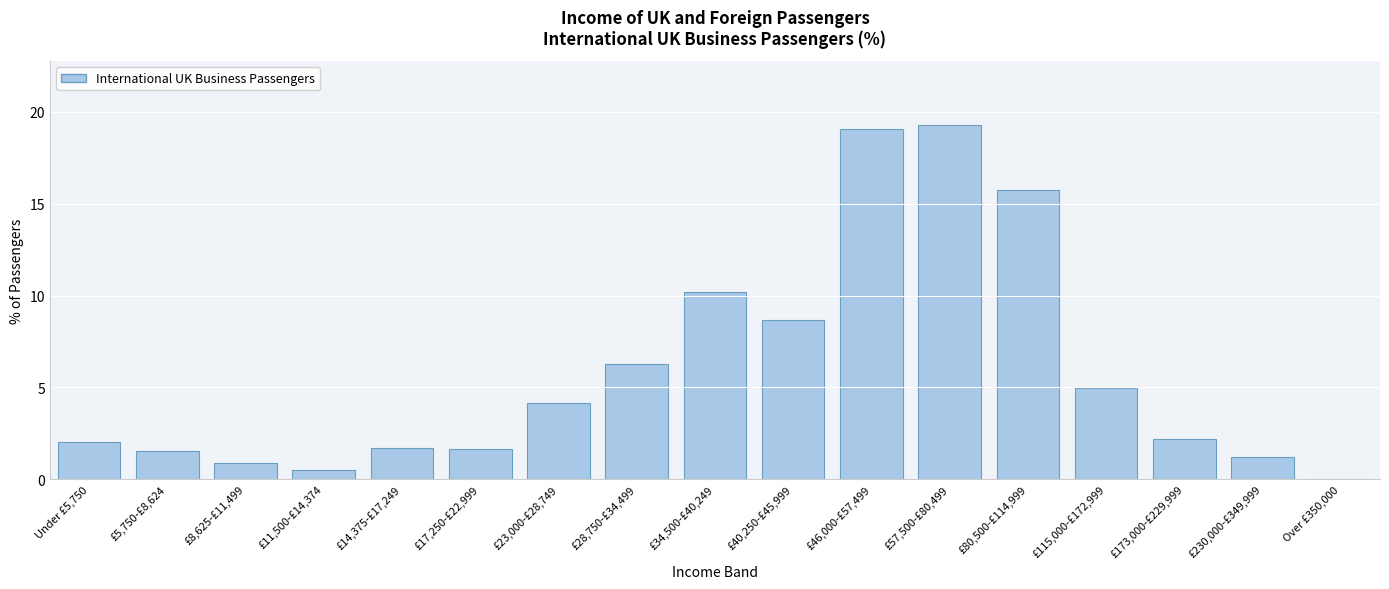

Approximately how many times larger is the value at £46,000-£57,499 compared to £23,000-£28,749?

4.6